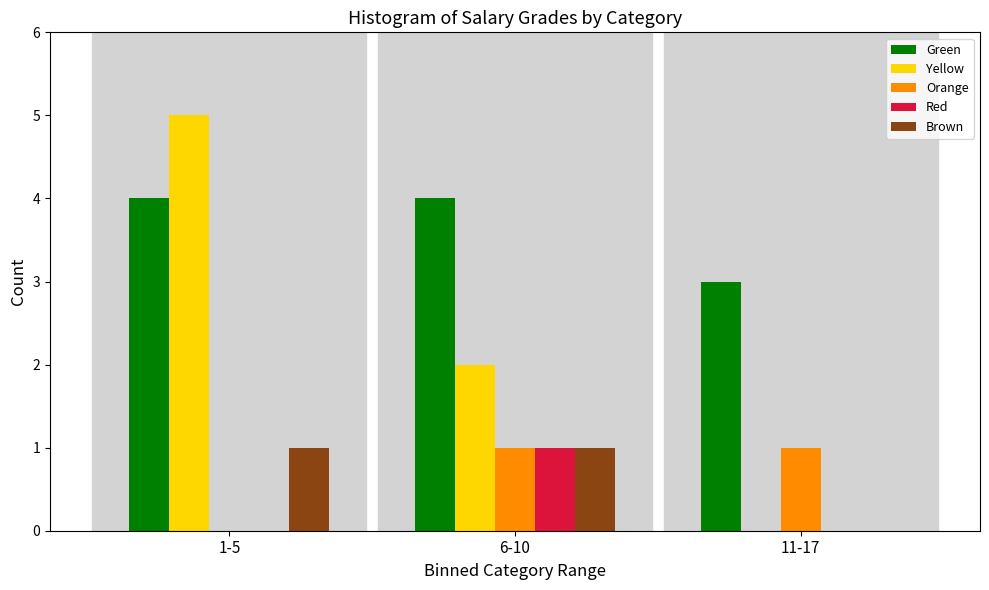

Reading left to right, extract all data points from this chart.

Green: 1-5=4	6-10=4	11-17=3
Yellow: 1-5=5	6-10=2	11-17=0
Orange: 1-5=0	6-10=1	11-17=1
Red: 1-5=0	6-10=1	11-17=0
Brown: 1-5=1	6-10=1	11-17=0